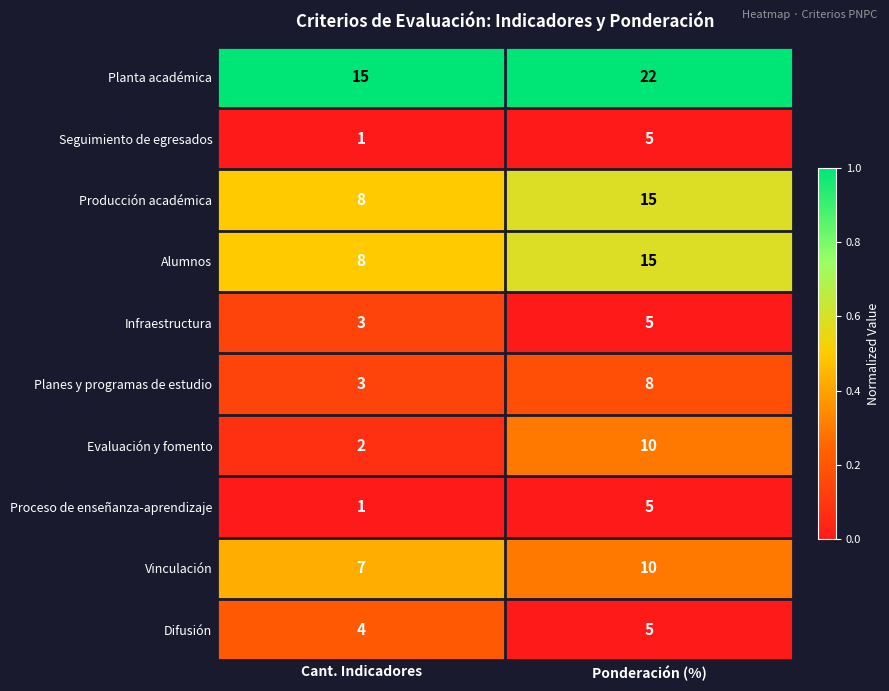

Which series has the largest total across all categories?

Planta académica